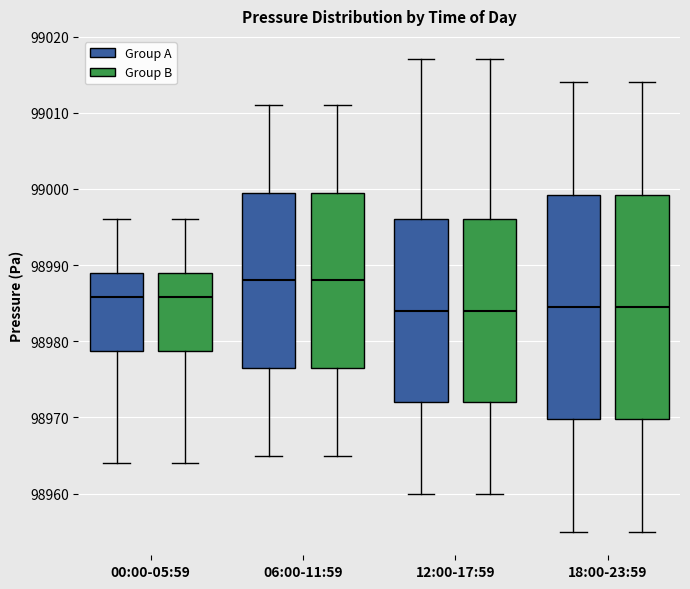

Where is the upper edge of the box for 18:00-23:59 (Group B) on the y-axis? The values are not printed on the chart, so give them approximately, as read against the axis.

98999